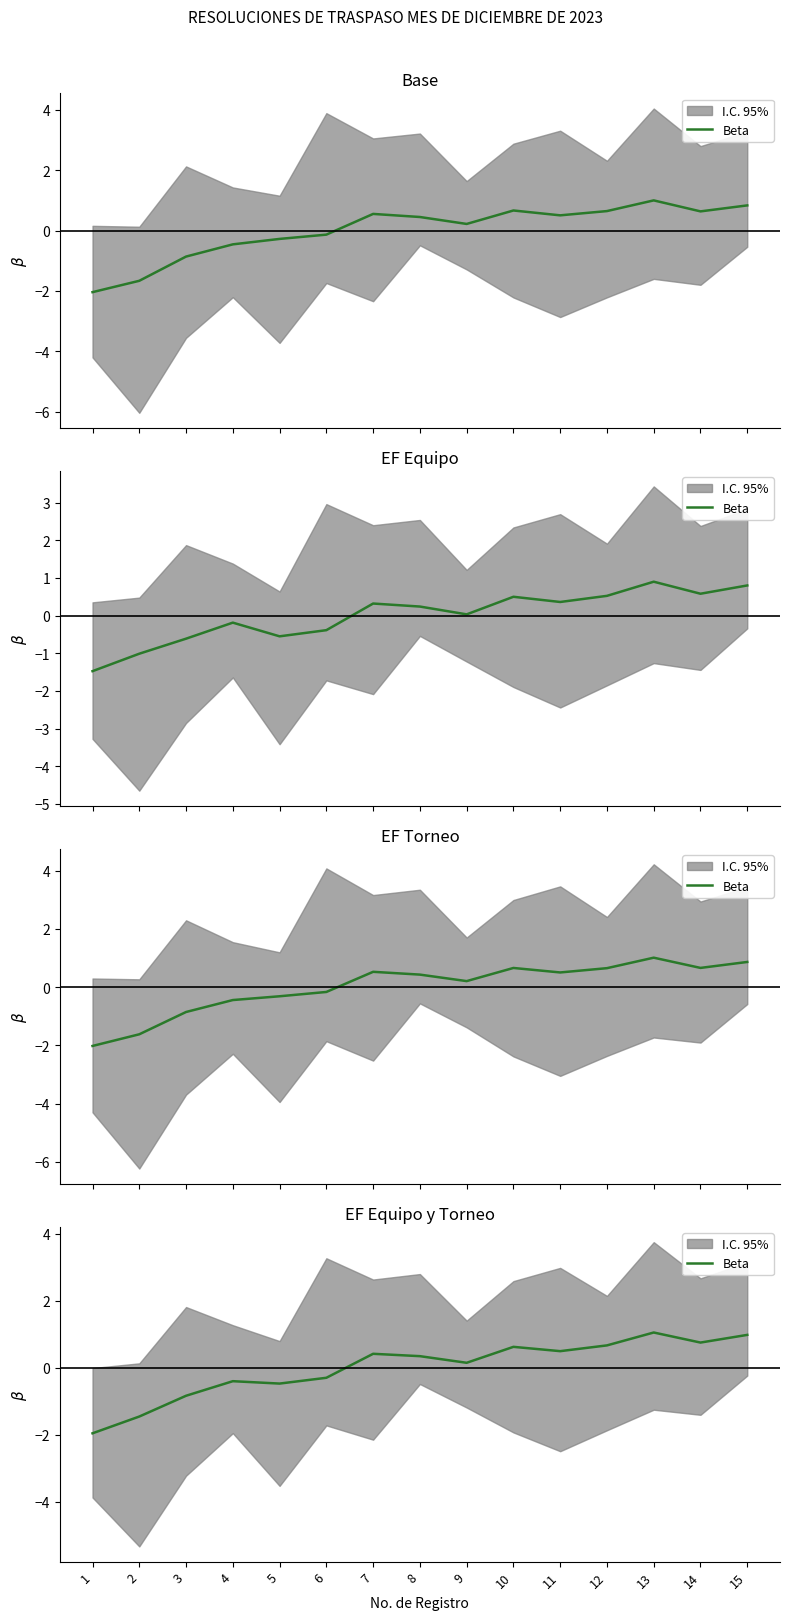

What is the change in value from 7 to 12?

+0.3